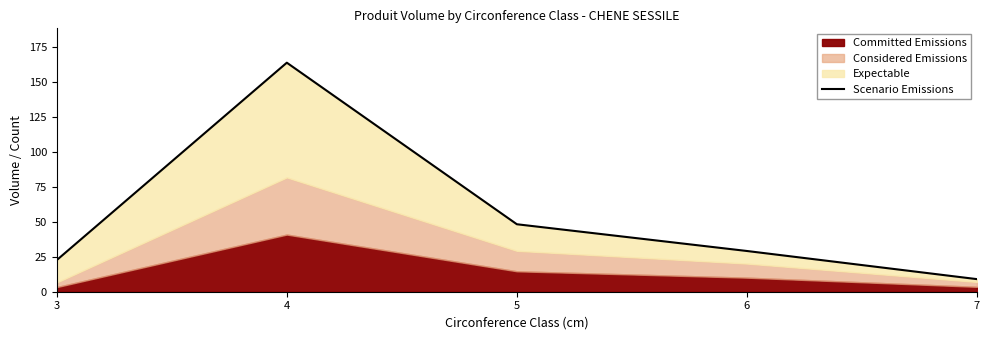

Reading right to left, extract all data points from this chart.

9.0	29.1	48.2	163.7	22.6